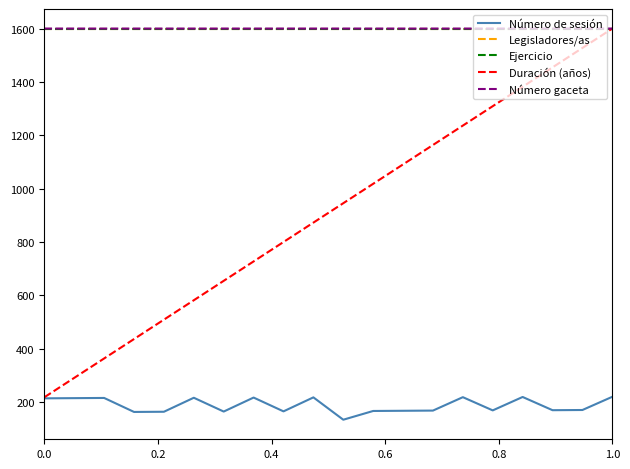

True or false: Ejercicio and Número de sesión cross at least once.

False